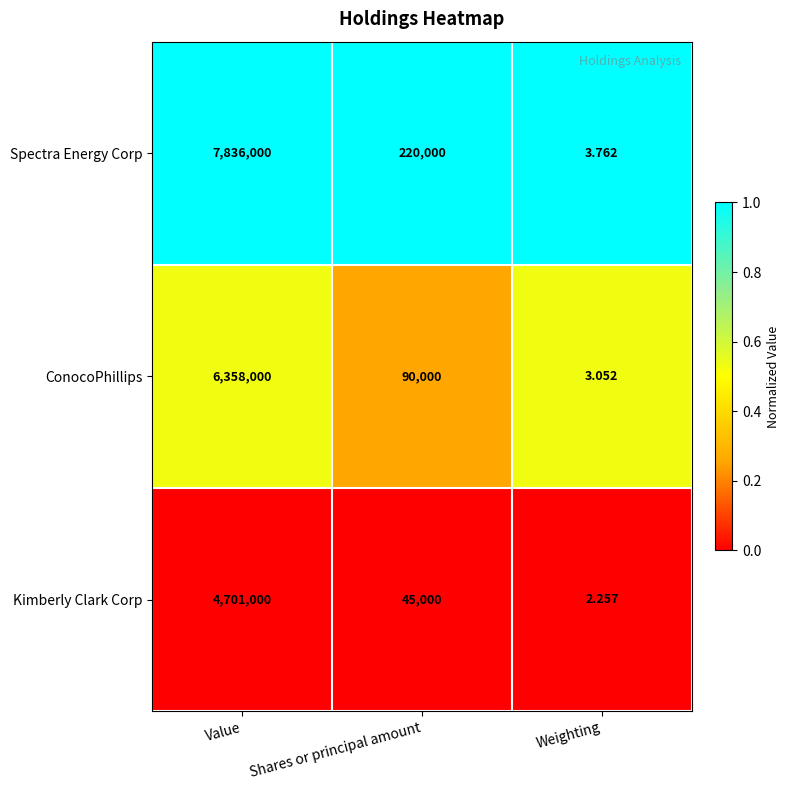

Which series has the largest total across all categories?

Spectra Energy Corp